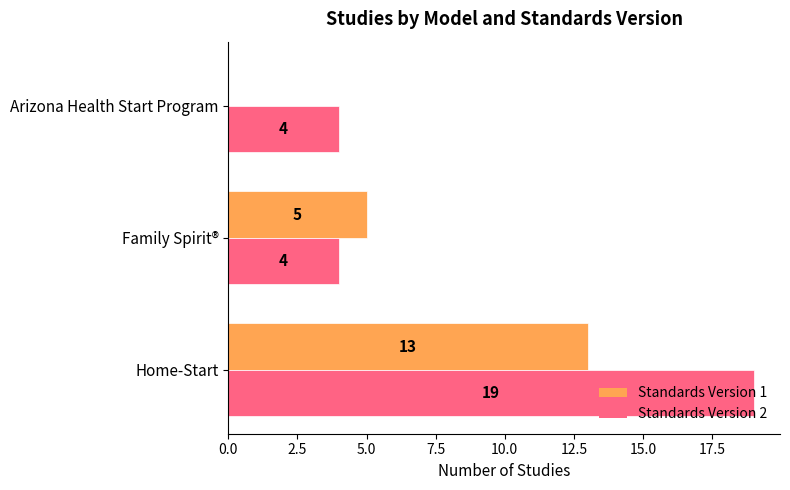

Is the value of Standards Version 2 at Home-Start greater than the value of Standards Version 1 at Family Spirit®?

Yes